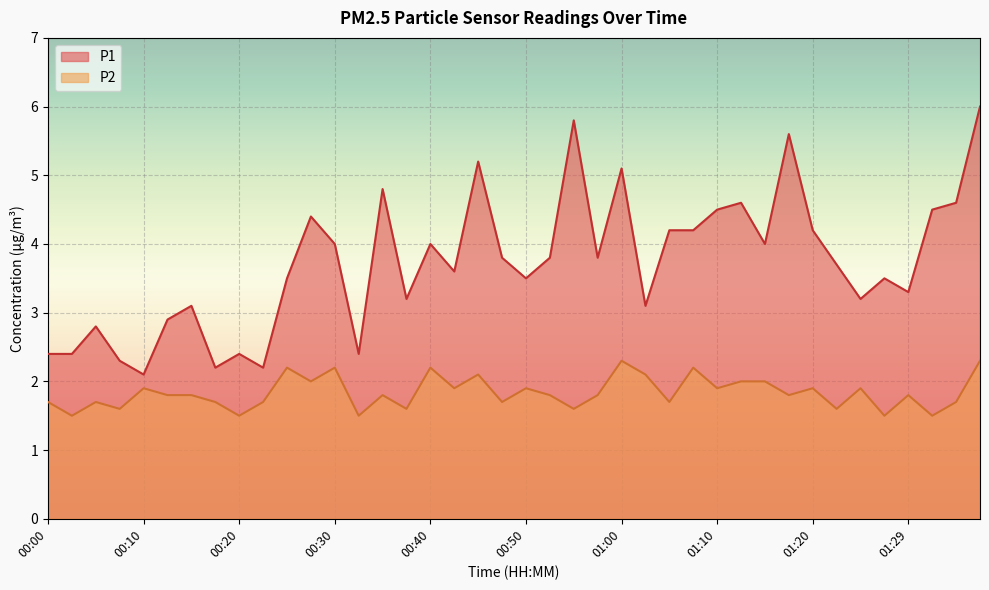

What is the highest value of the P1 series?

6.0